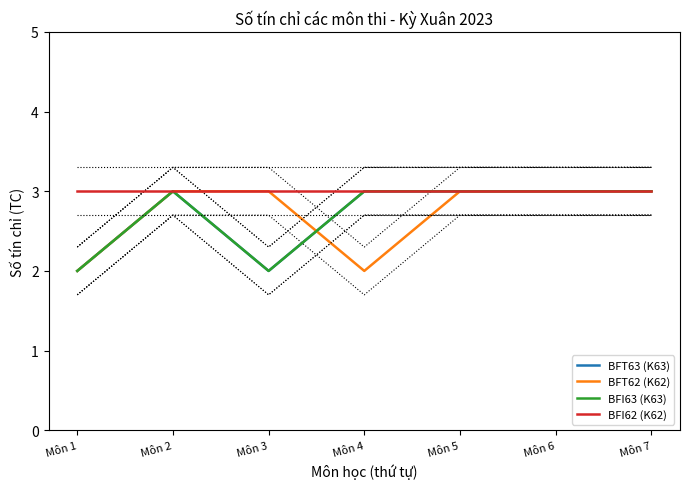

At which category is the sum across all series the highest?

Môn 2